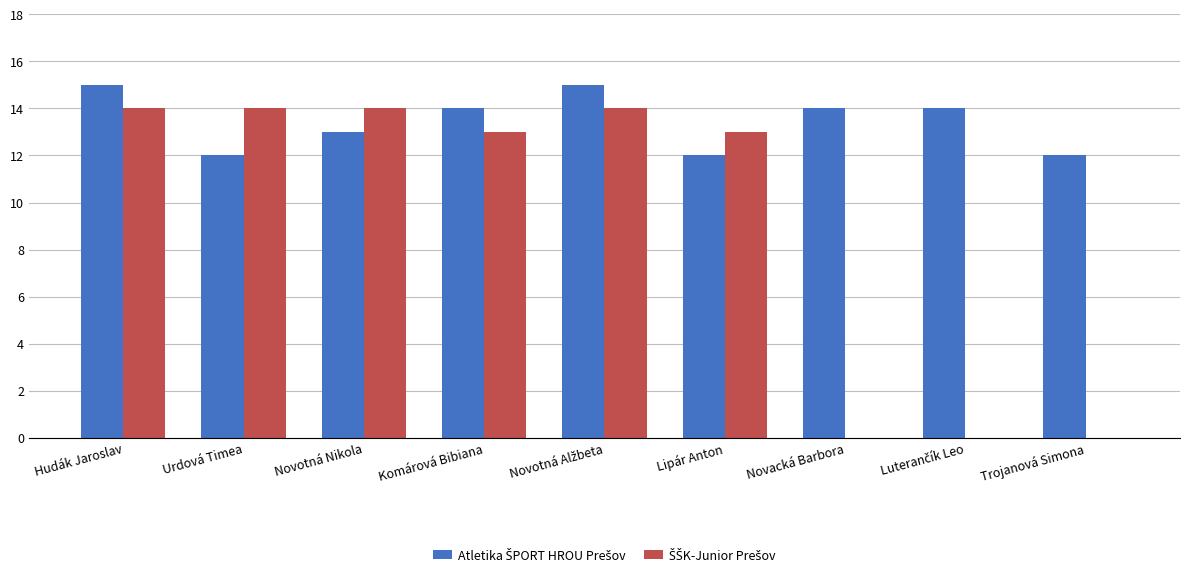

What is the maximum value shown in the chart?

15